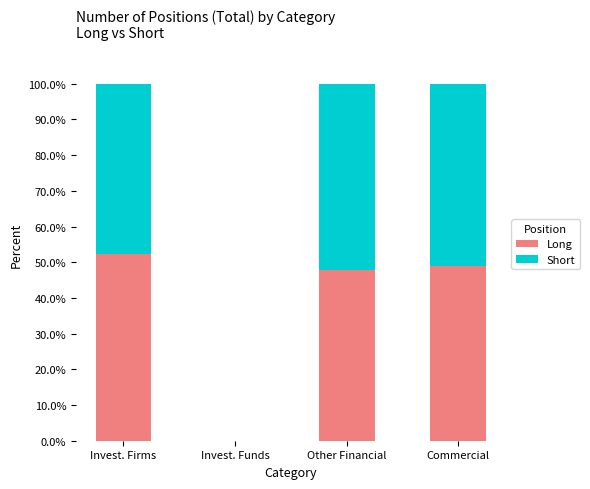

What is the sum of the Long values at Invest. Funds and Invest. Firms?

52.3